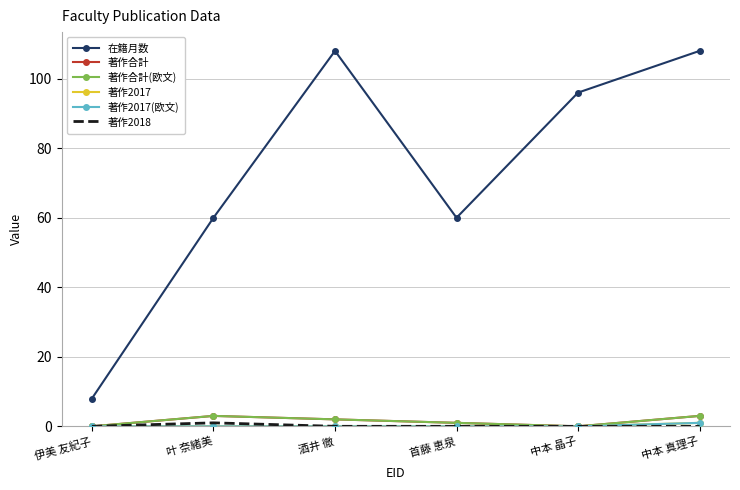

Does the chart have visible grid lines?

Yes